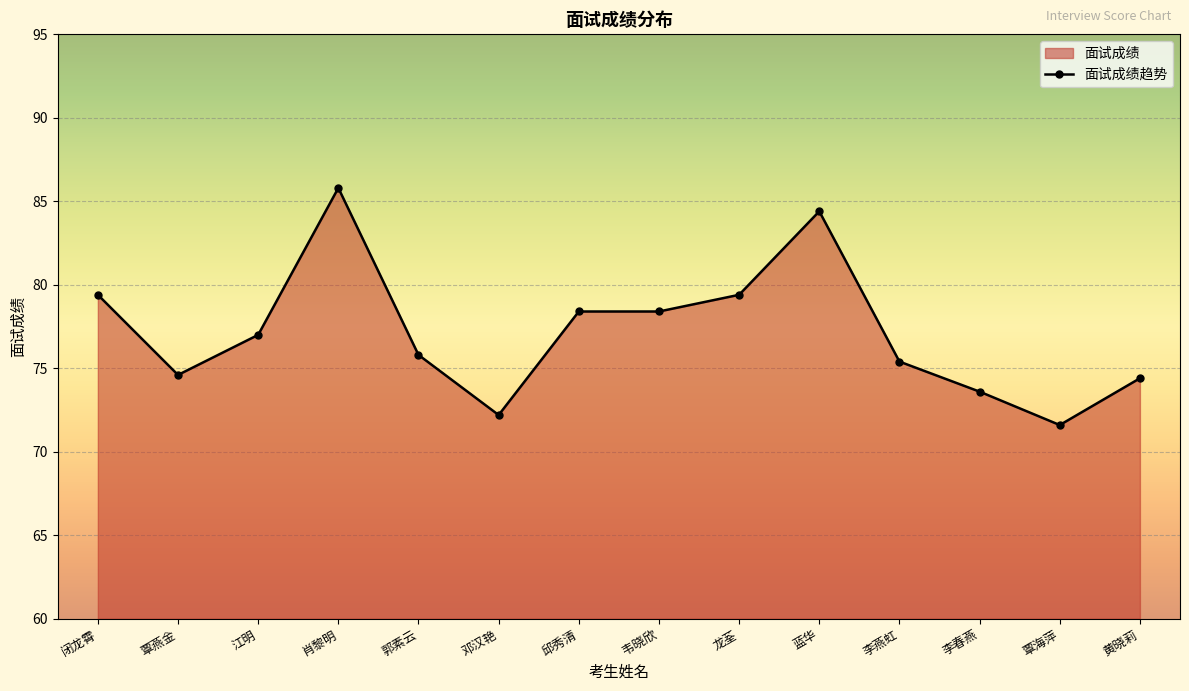

Reading left to right, list all the values displayed in this chart.

79.4	74.6	77.0	85.8	75.8	72.2	78.4	78.4	79.4	84.4	75.4	73.6	71.6	74.4